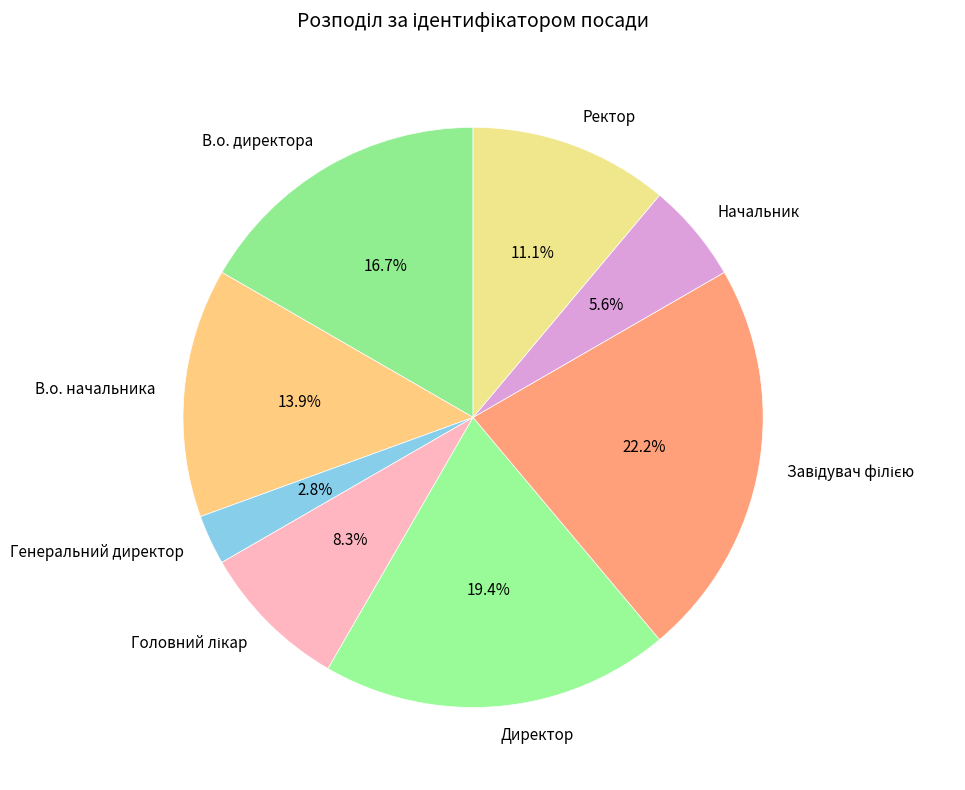

Does Директор account for over 50% of the chart?

No